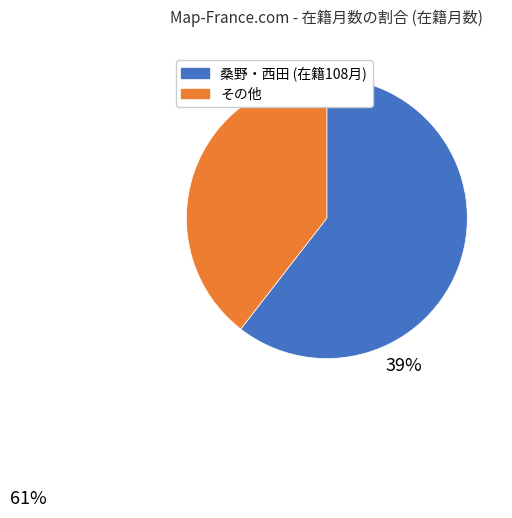

Is there any slice that represents more than half of the pie?

Yes